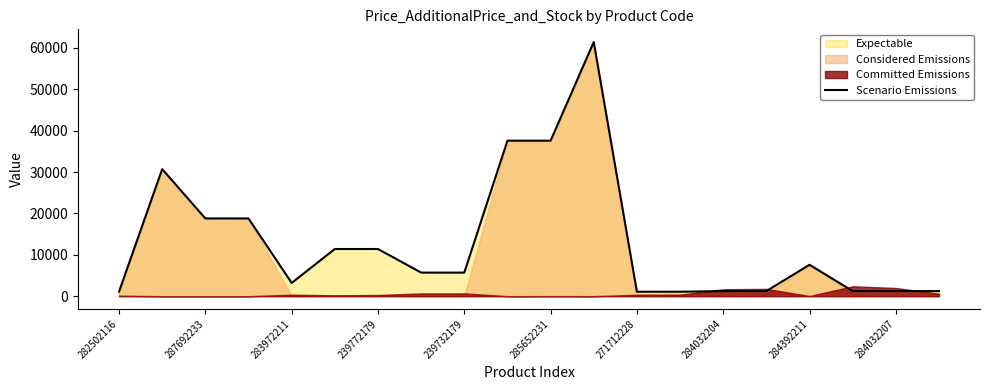

Does the chart display data point markers on the line(s)?

No